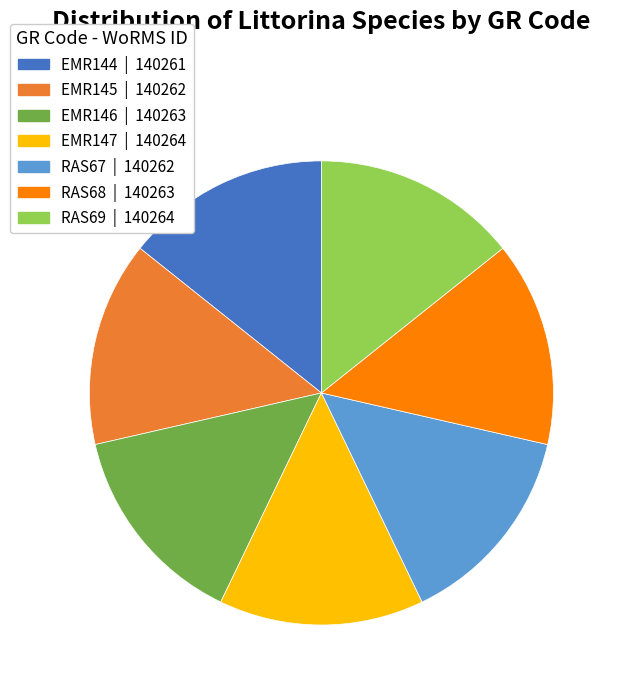

Does RAS67 account for over 50% of the chart?

No